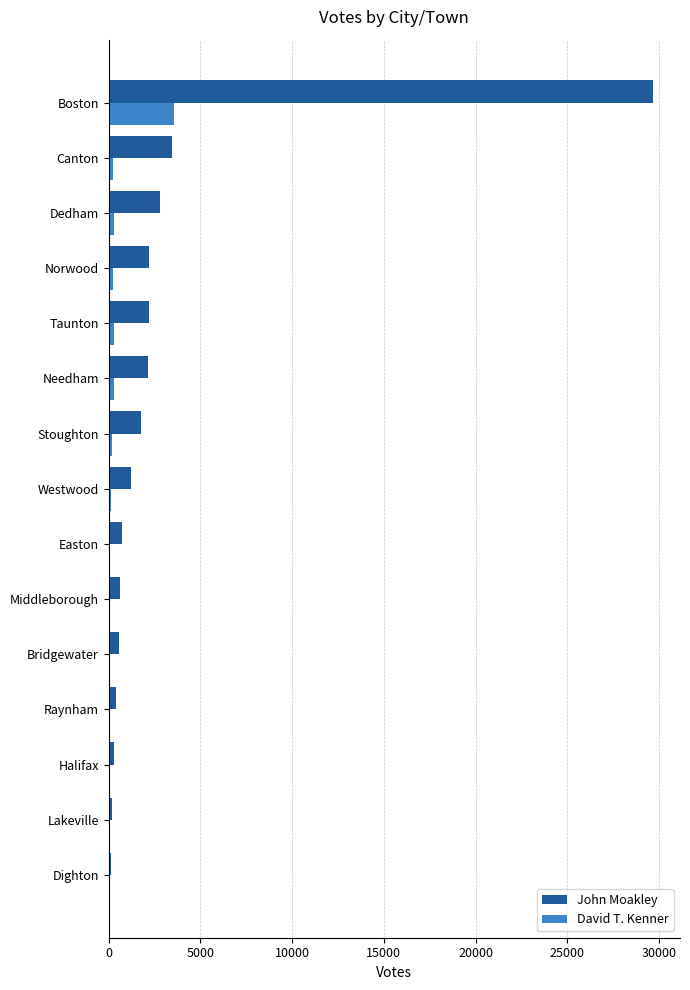

The John Moakley series shows 2167 at Needham. True or false?

True